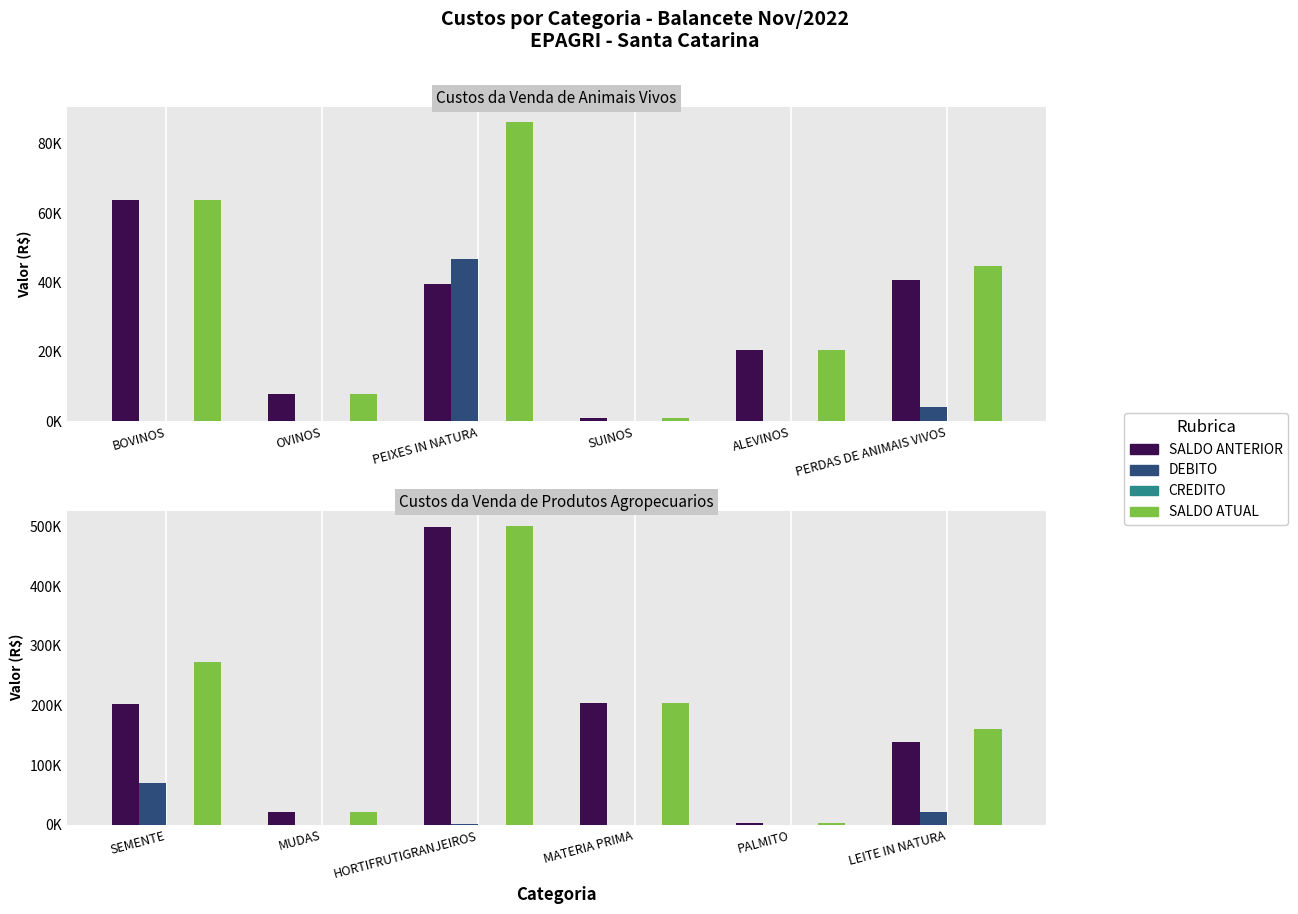

Between HORTIFRUTIGRANJEIROS and MATERIA PRIMA, which is larger?

HORTIFRUTIGRANJEIROS